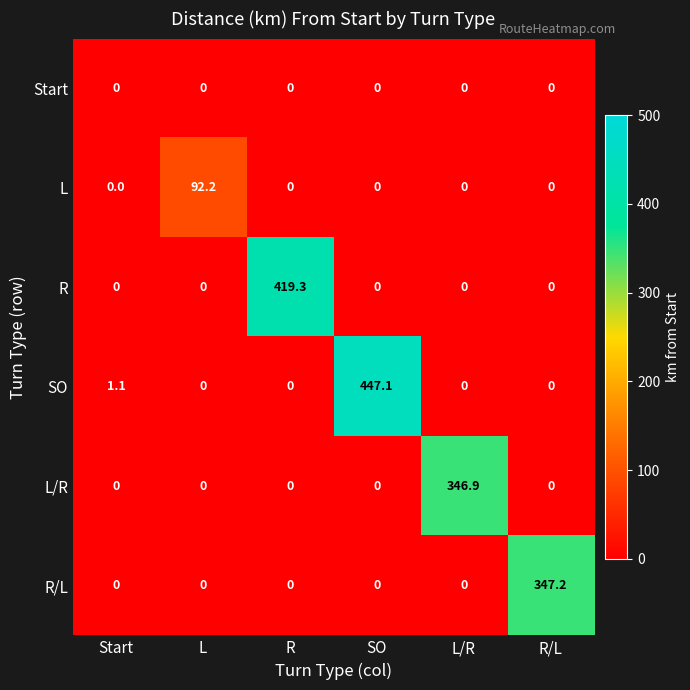

At which label is SO closest to 223?

Start